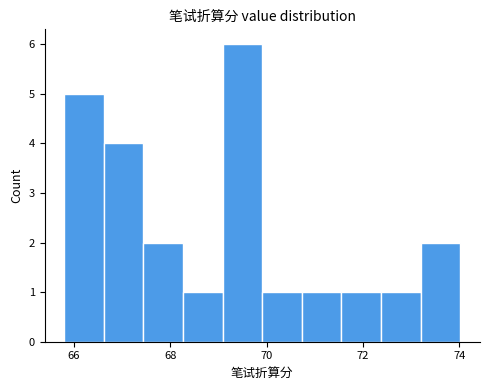

Reading left to right, list every bar in this chart as the range it spans on the x-axis followed by its height. Neither the bar edges nor the heights are printed on the chart, so give them approximately, as read against the axes.

65.8 to 66.6: 5
66.6 to 67.4: 4
67.4 to 68.2: 2
68.2 to 69.0: 1
69.0 to 70.0: 6
70.0 to 70.8: 1
70.8 to 71.6: 1
71.6 to 72.4: 1
72.4 to 73.2: 1
73.2 to 74.0: 2